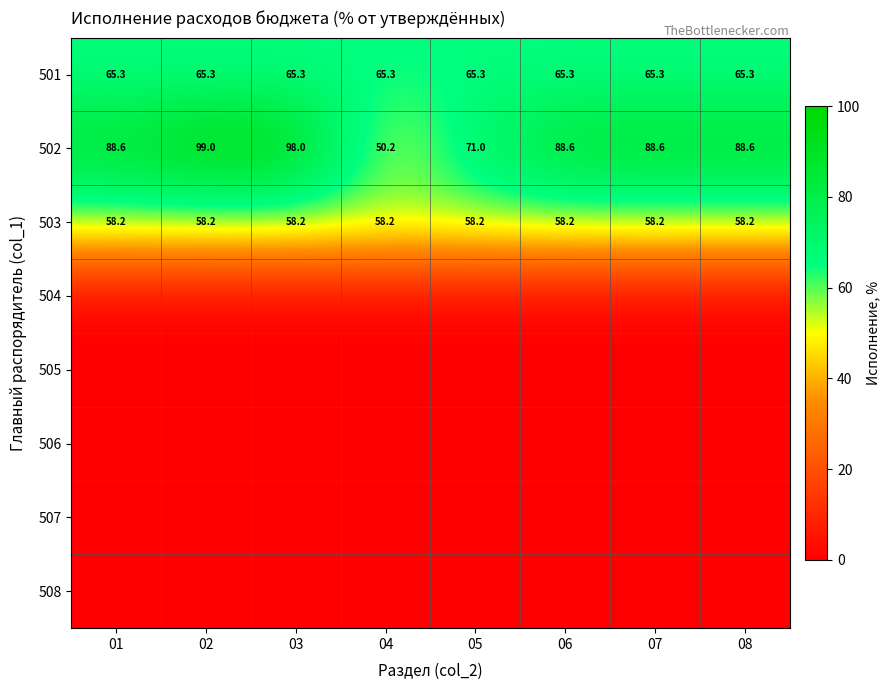

Read the 503 value at 04.

58.2